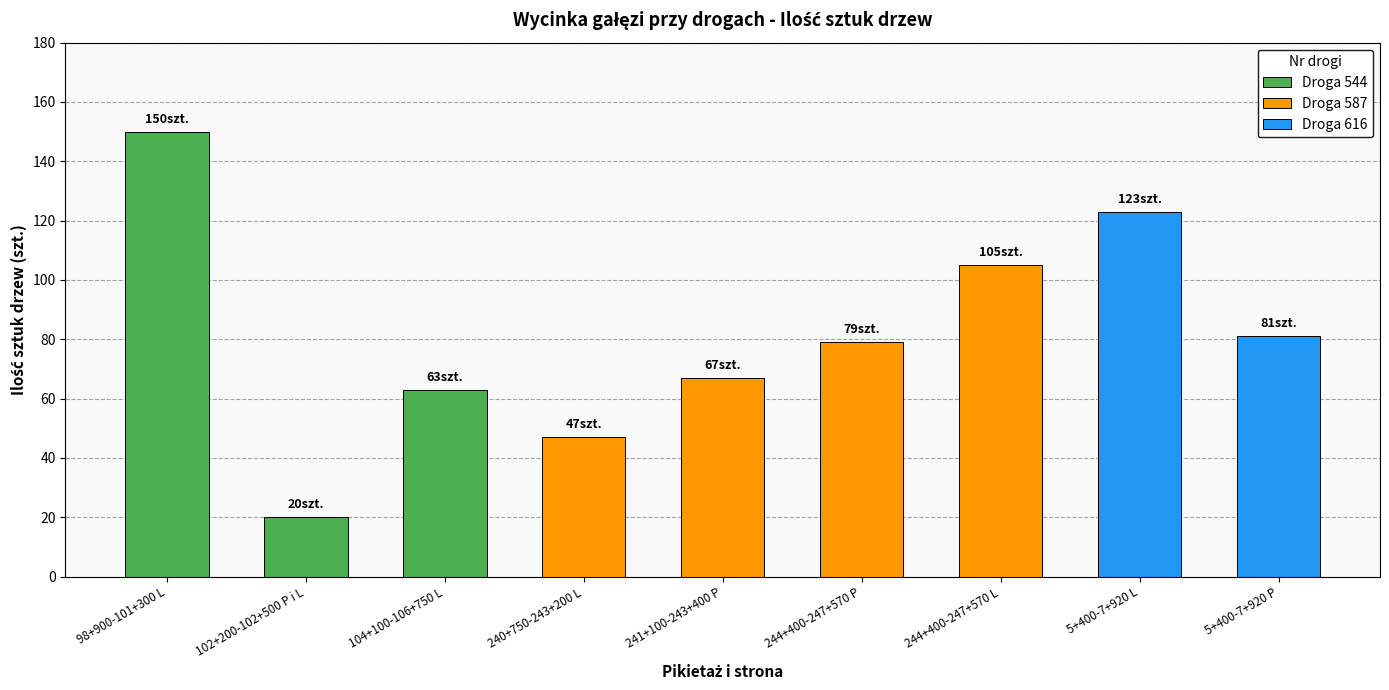

Reading left to right, transcribe all the data shown in this chart.

98+900-101+300 L=150	102+200-102+500 P i L=20	104+100-106+750 L=63	240+750-243+200 L=47	241+100-243+400 P=67	244+400-247+570 P=79	244+400-247+570 L=105	5+400-7+920 L=123	5+400-7+920 P=81